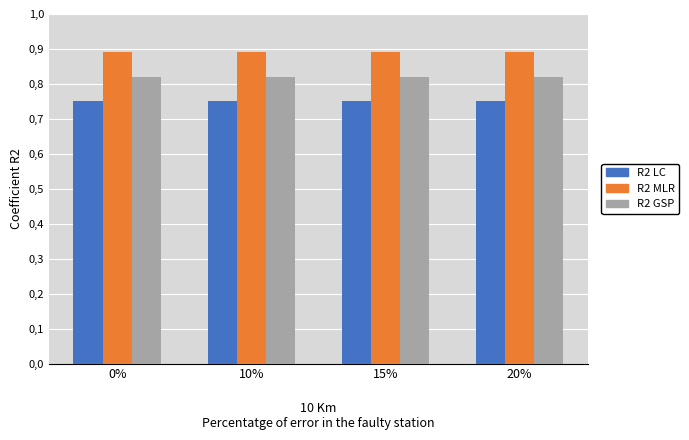

Does the chart contain stacked bars?

No